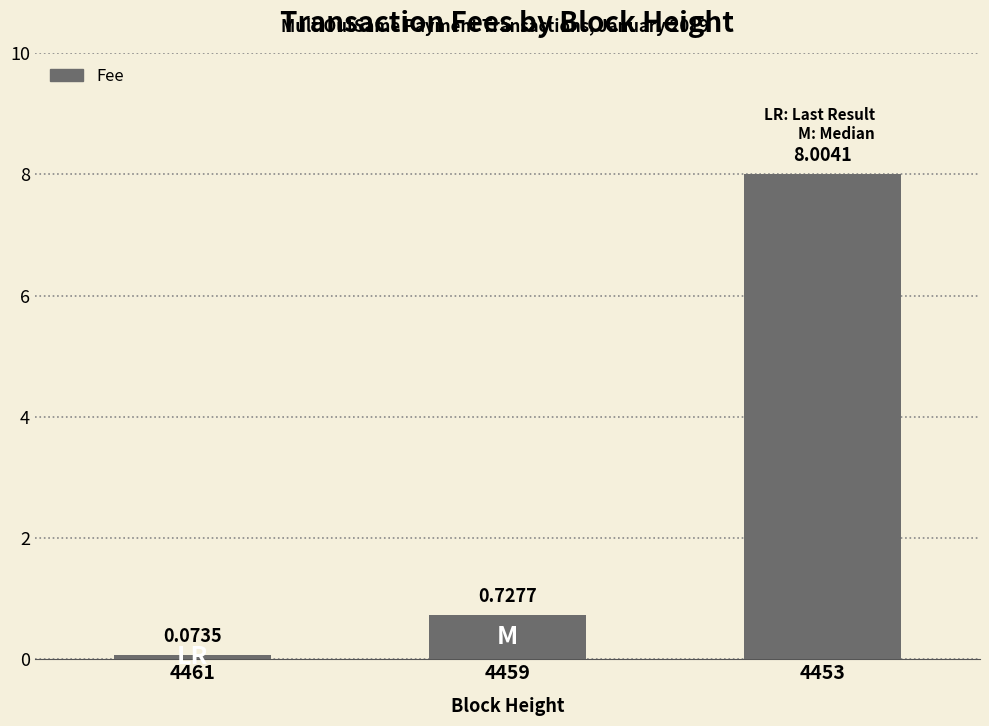

Is it true that the value at 4459 is 0.4?

False